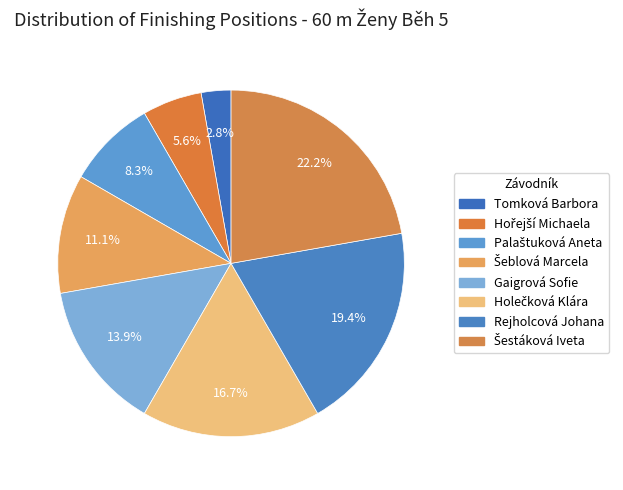

Is there any slice that represents more than half of the pie?

No